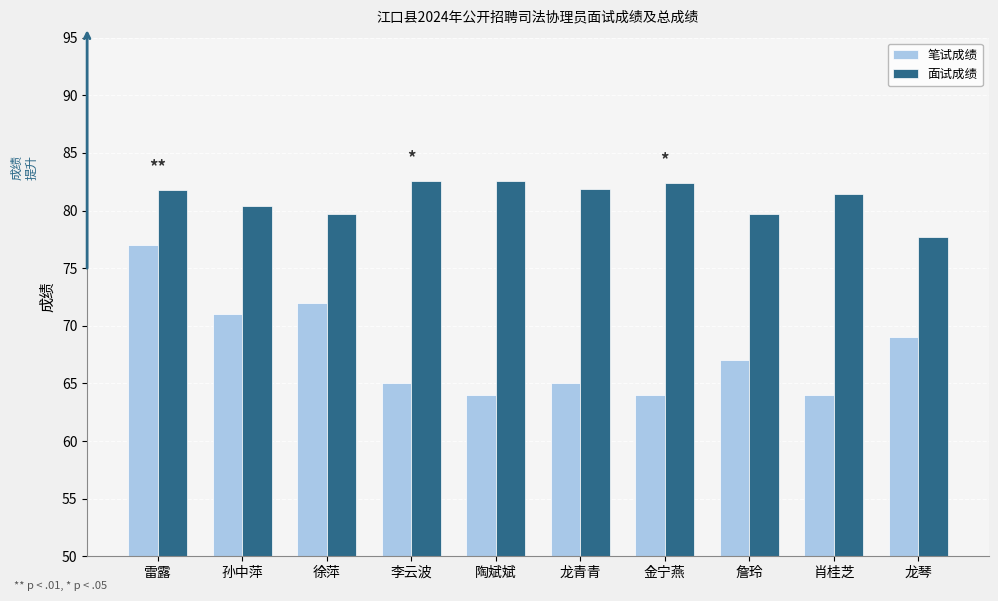

Is the value of 笔试成绩 at 詹玲 greater than the value of 面试成绩 at 徐萍?

No